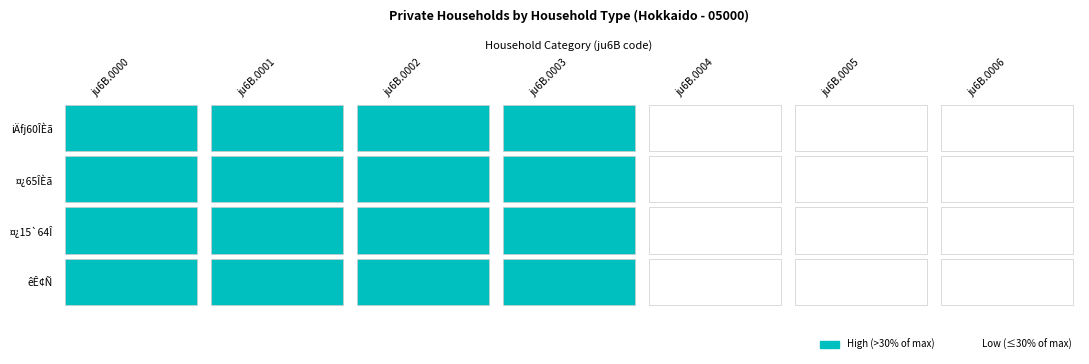

What is the difference between the second highest and second lowest values in the iÄfj60ÎÈã series?

212105